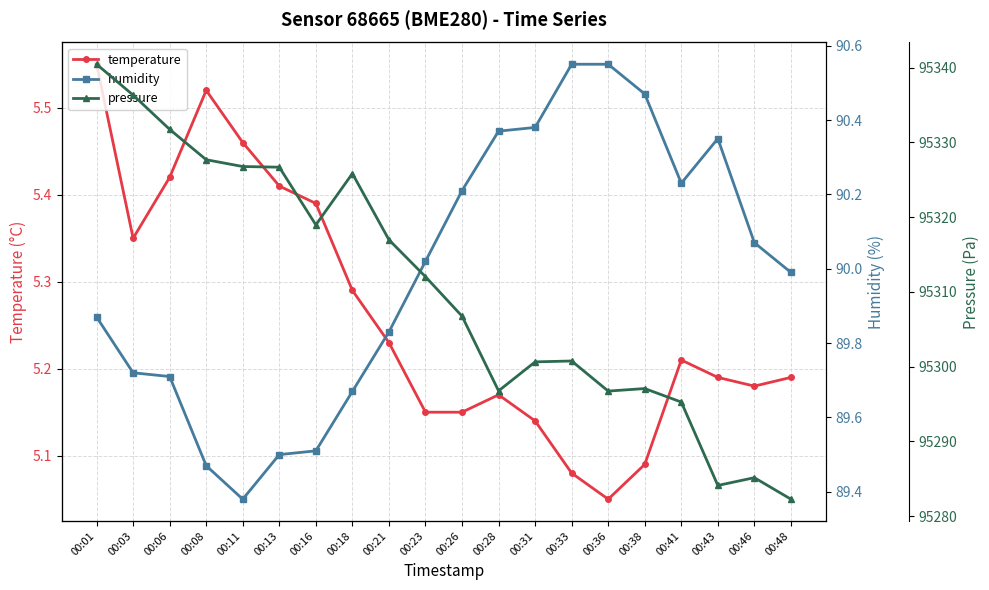

Which category has the highest value across all series?

00:01